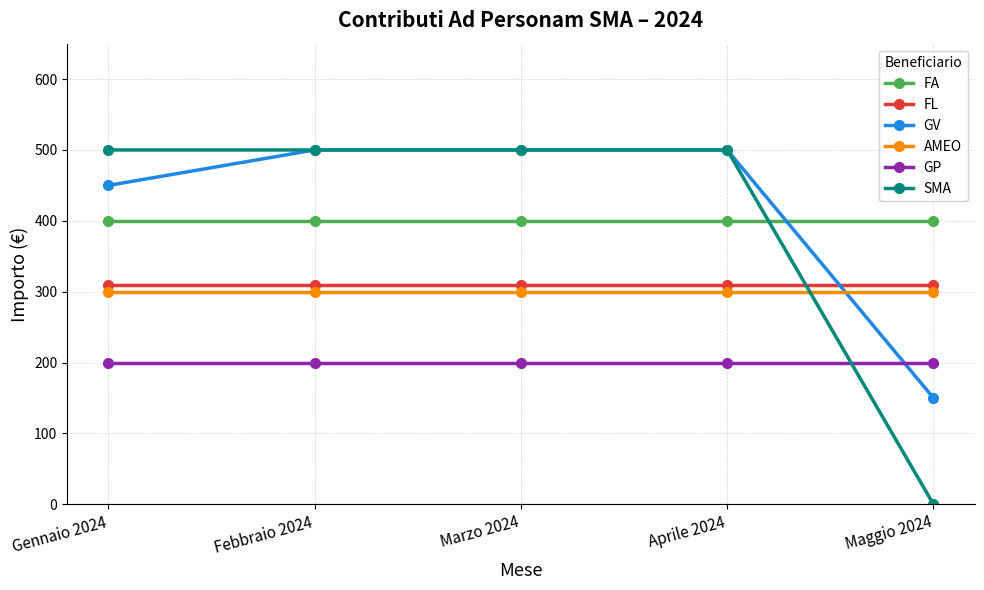

Which category has the lowest value in the GV series?

Maggio 2024